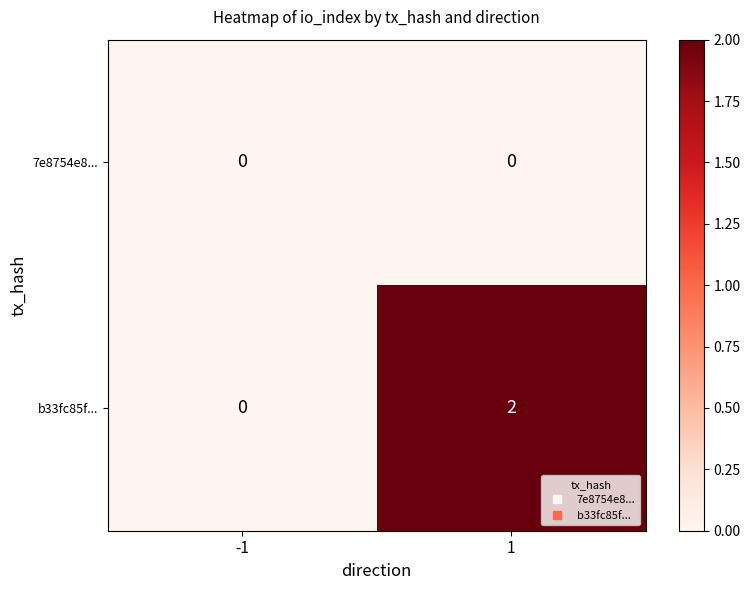

Rank the series by their maximum value, from highest to lowest.

b33fc85f..., 7e8754e8...